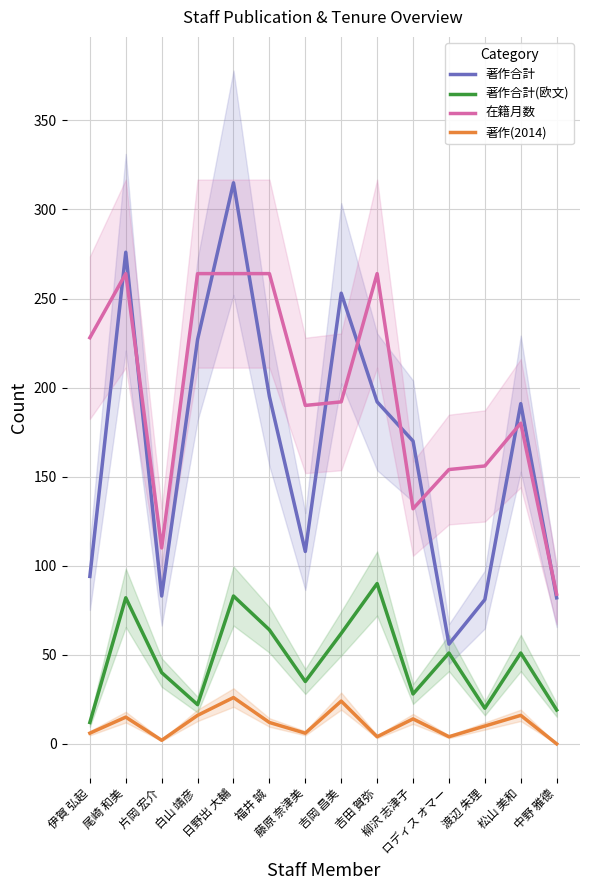

Reading left to right, transcribe all the data shown in this chart.

著作合計: 94	276	83	227	315	195	108	253	192	170	56	81	191	82
著作合計(欧文): 12	82	40	22	83	64	35	62	90	28	51	20	51	19
在籍月数: 228	264	110	264	264	264	190	192	264	132	154	156	180	84
著作(2014): 6	15	2	16	26	12	6	24	4	14	4	10	16	0